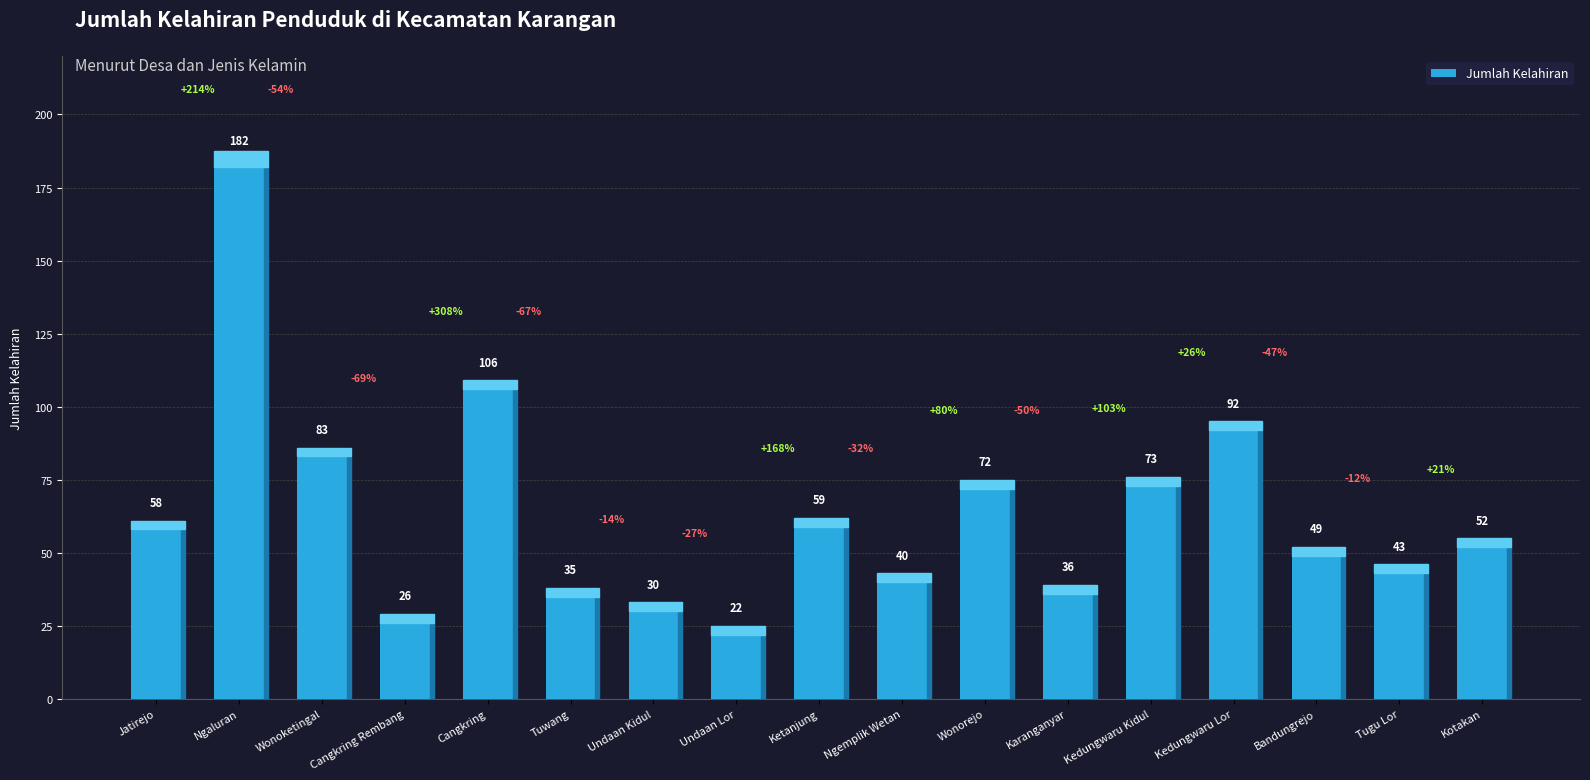

What is the label of the 9th bar from the left?

Ketanjung